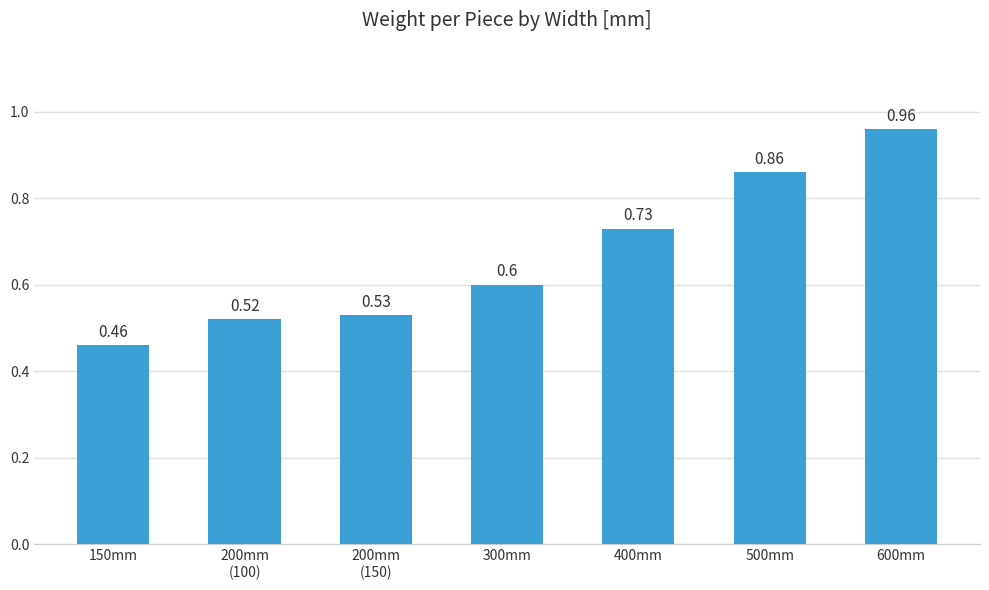

At which category does the chart reach its peak across all series?

600mm